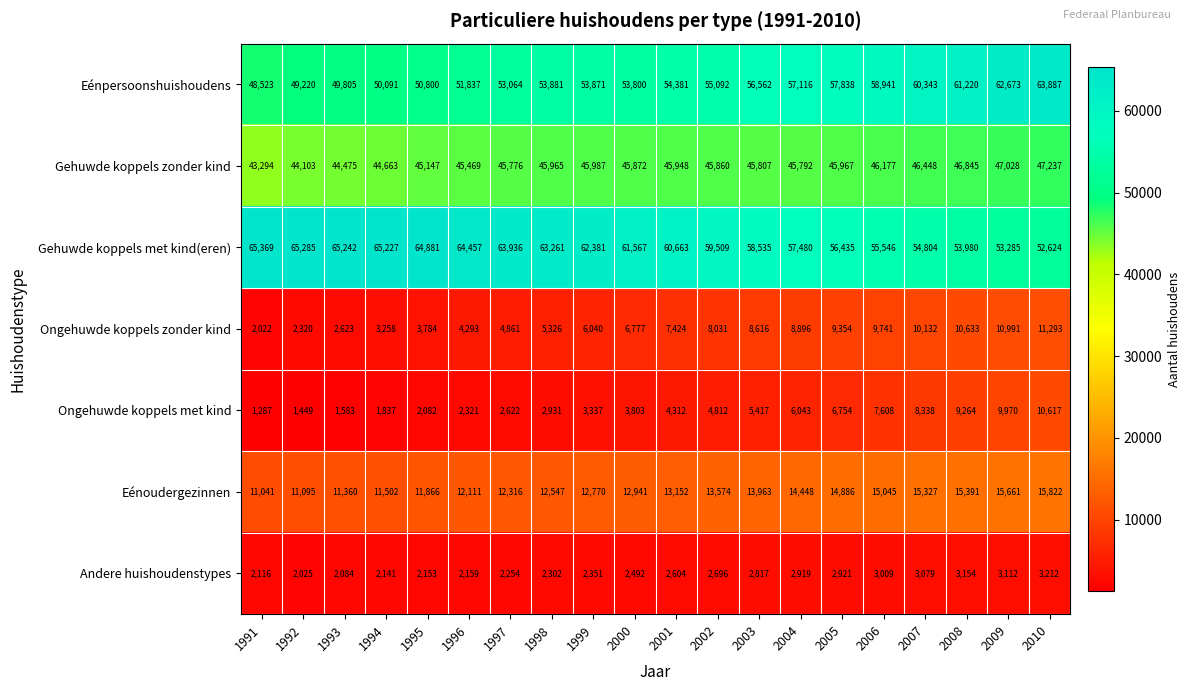

How many distinct data groups are displayed?

7